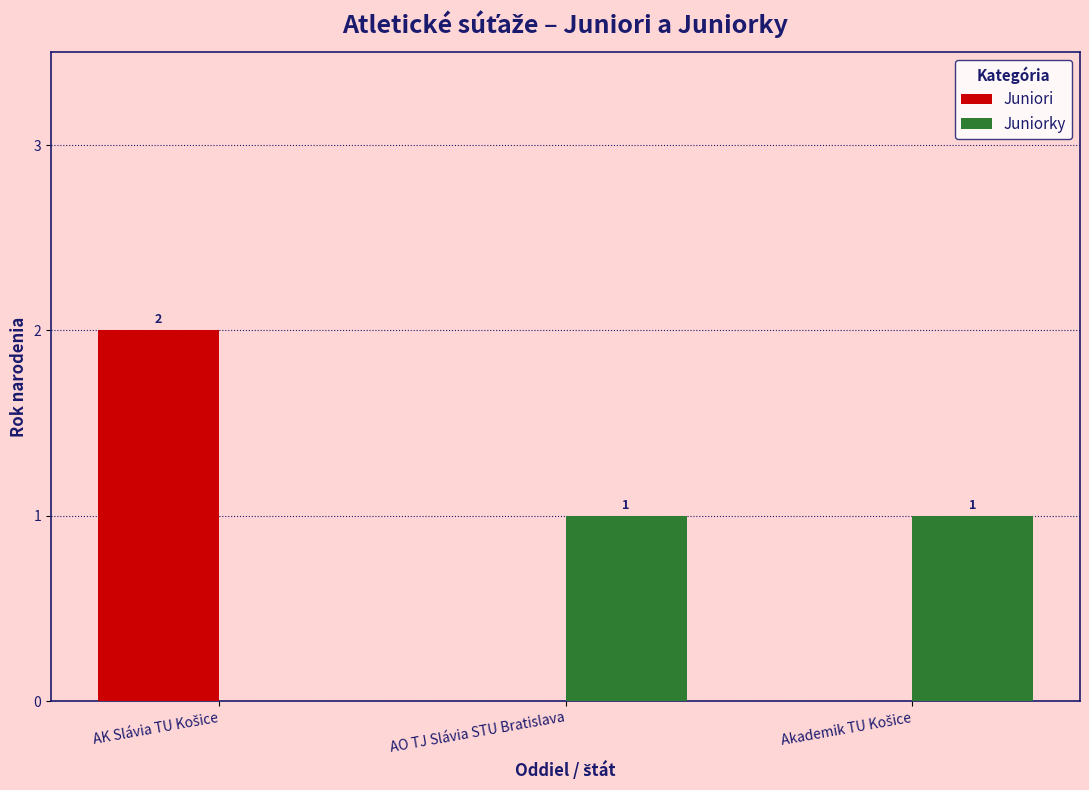

What is the maximum value shown in the chart?

2